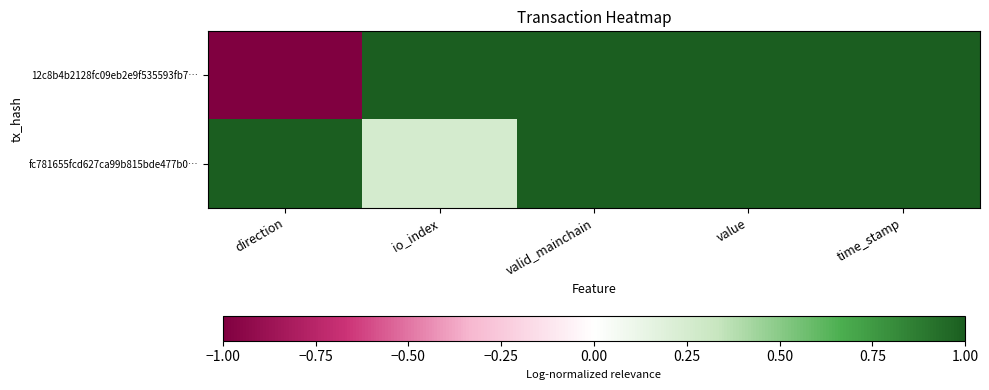

List the series in order of their overall mean, lowest first.

12c8b4b2128fc09eb2e9f535593fb7…, fc781655fcd627ca99b815bde477b0…